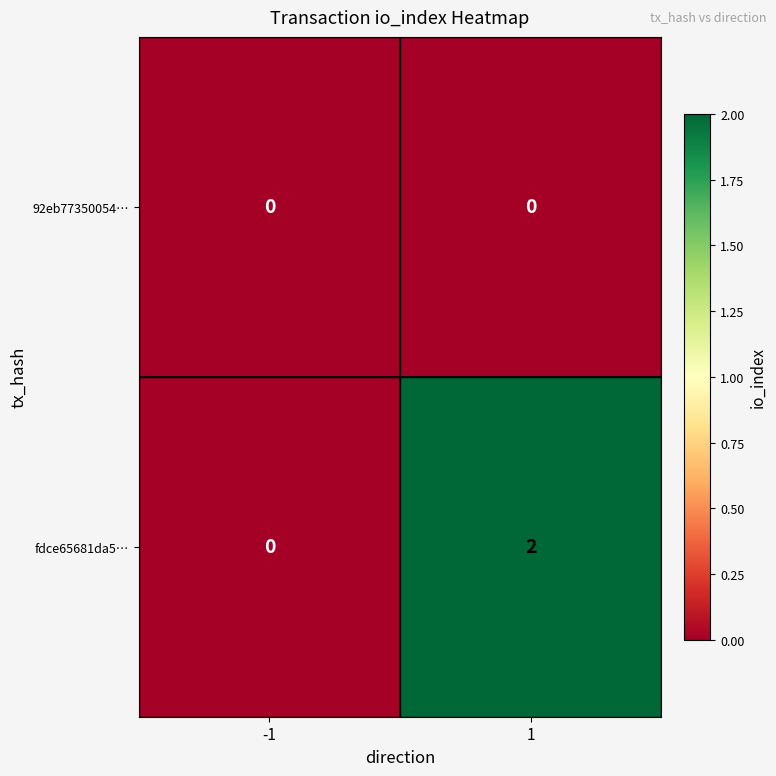

Which series has the largest total across all categories?

fdce65681da5…